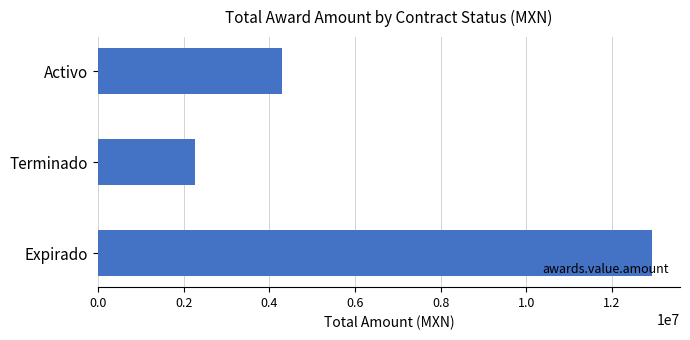

The value at Activo is 2389333.4. True or false?

False